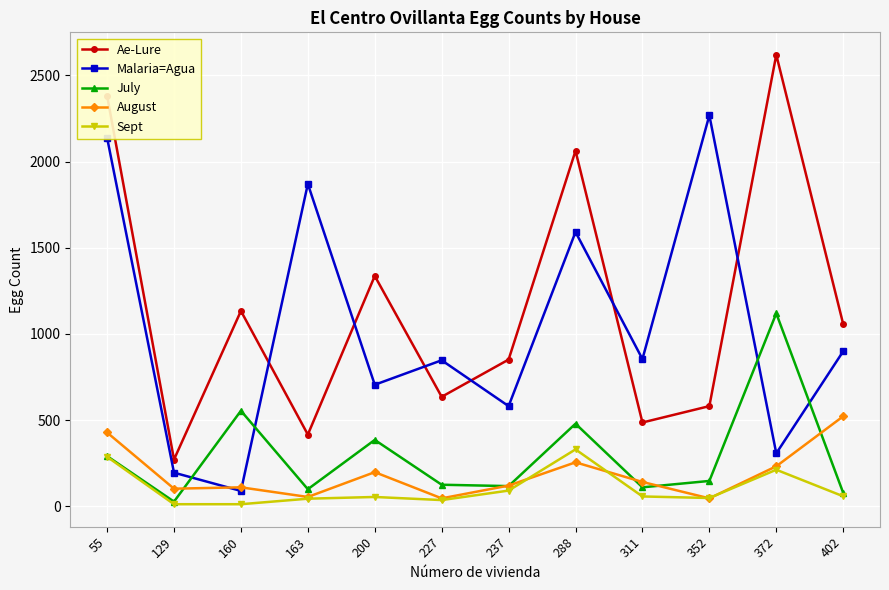

Does the chart have visible grid lines?

Yes